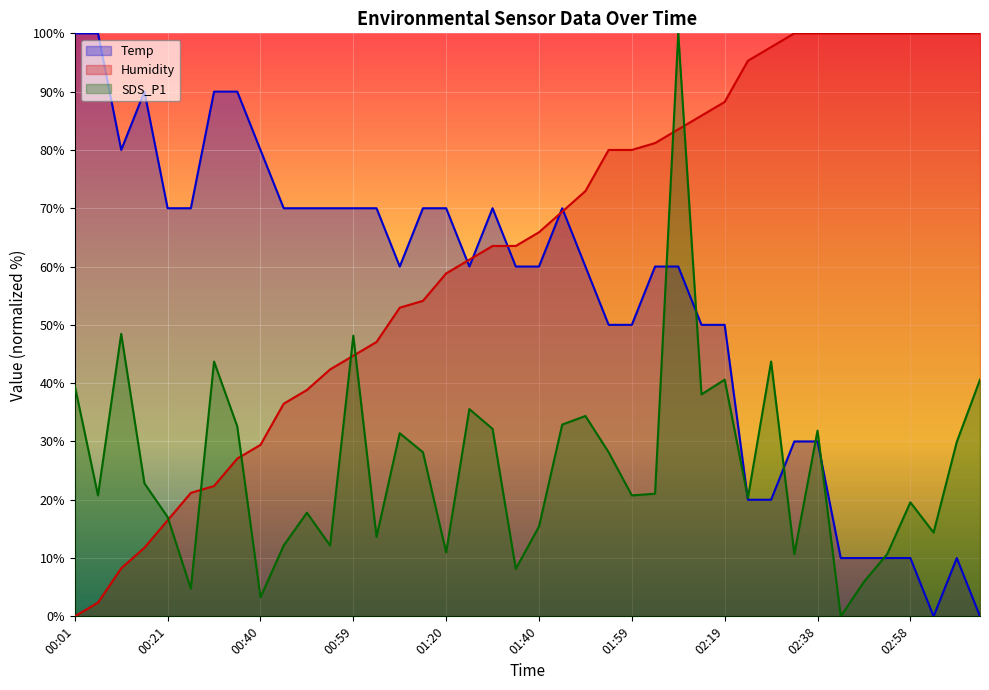

True or false: Temp has a value of 108.9 at 00:25.

False